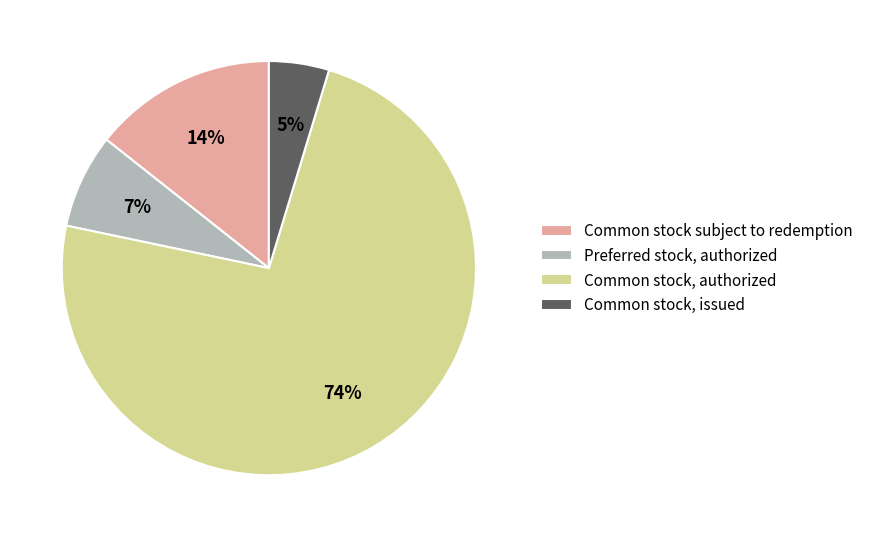

How many segments does this pie chart have?

4